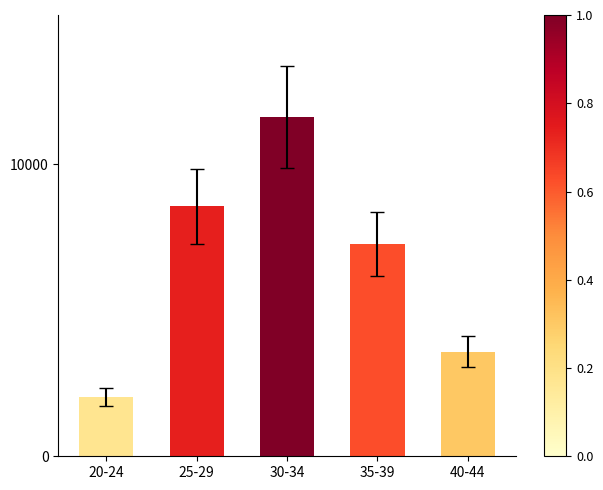

What is the smallest value displayed?

2039